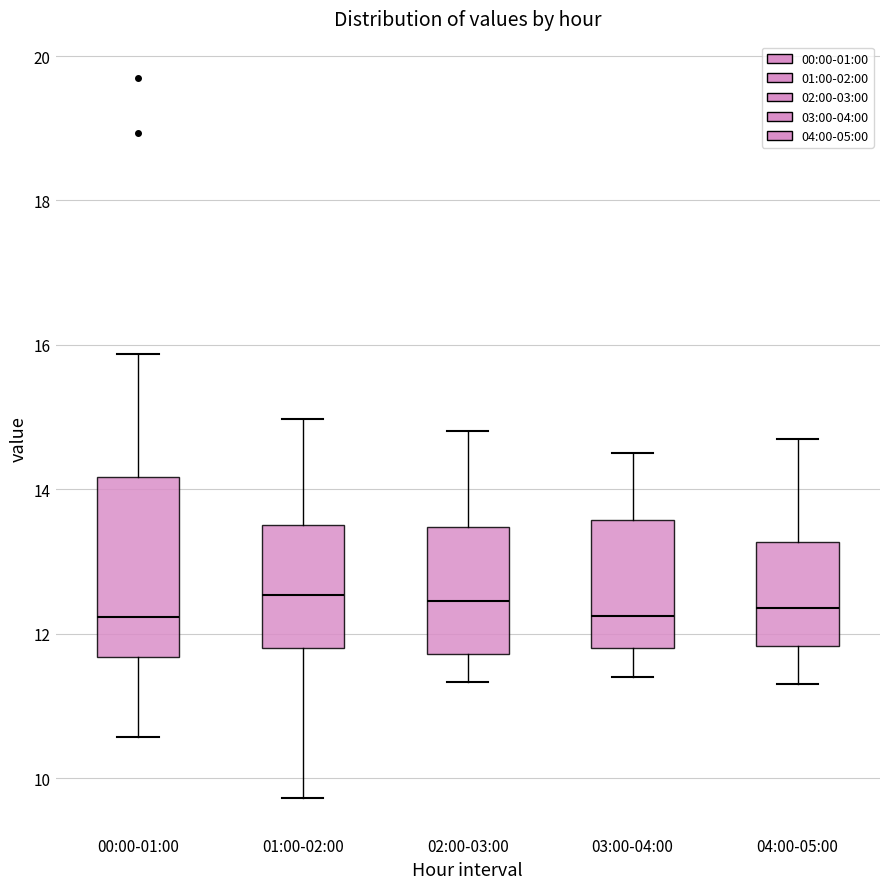

Which box is the tallest, from its lower edge to its upper edge?

00:00-01:00